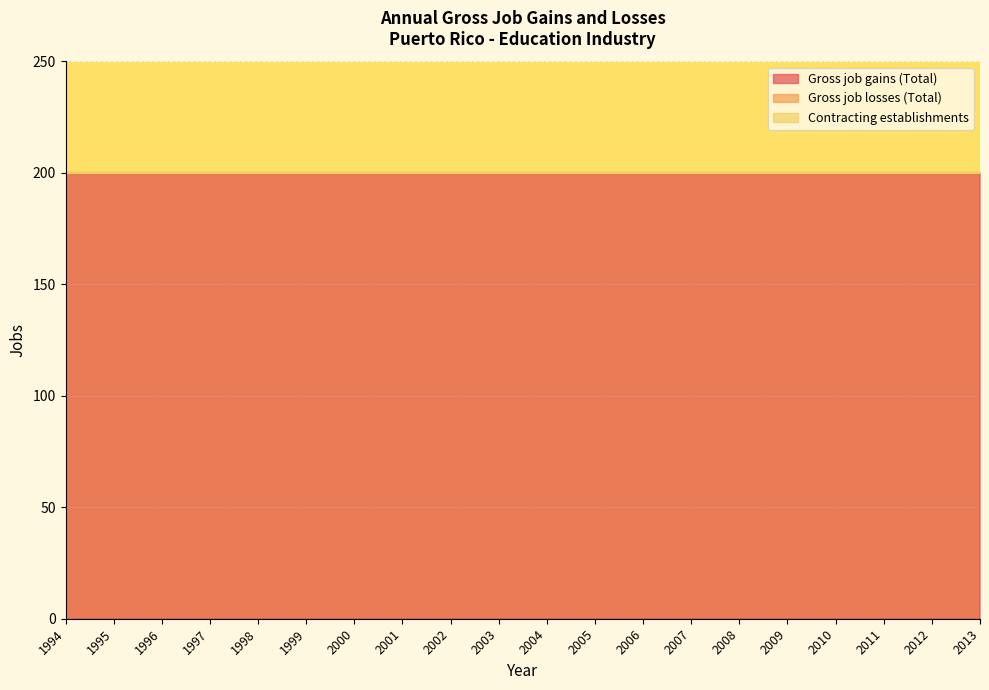

How many lines are shown in the chart?

3